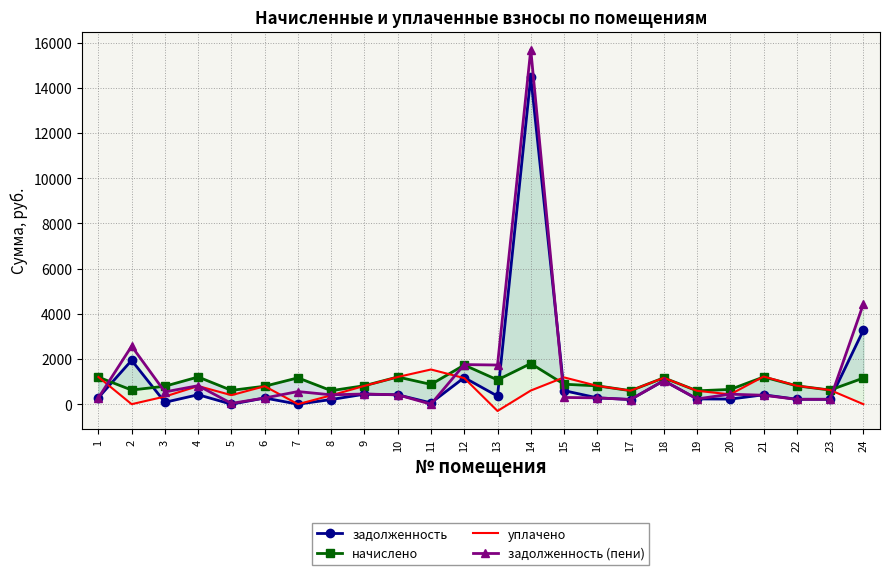

How many intersections are there between уплачено and начислено?

4